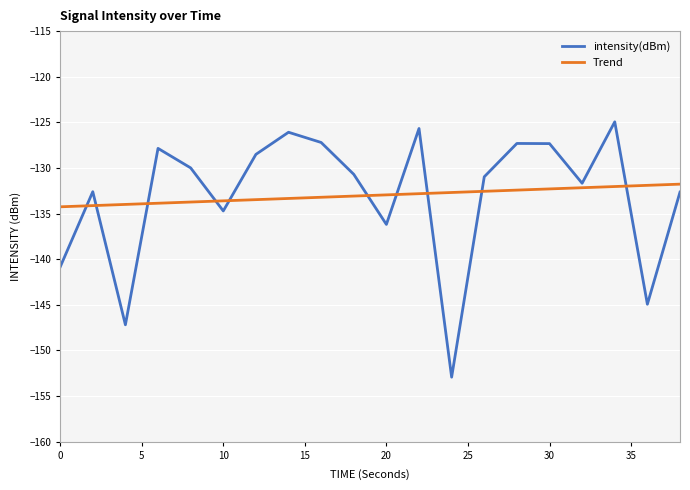

What is the minimum value shown in the chart?

-152.9